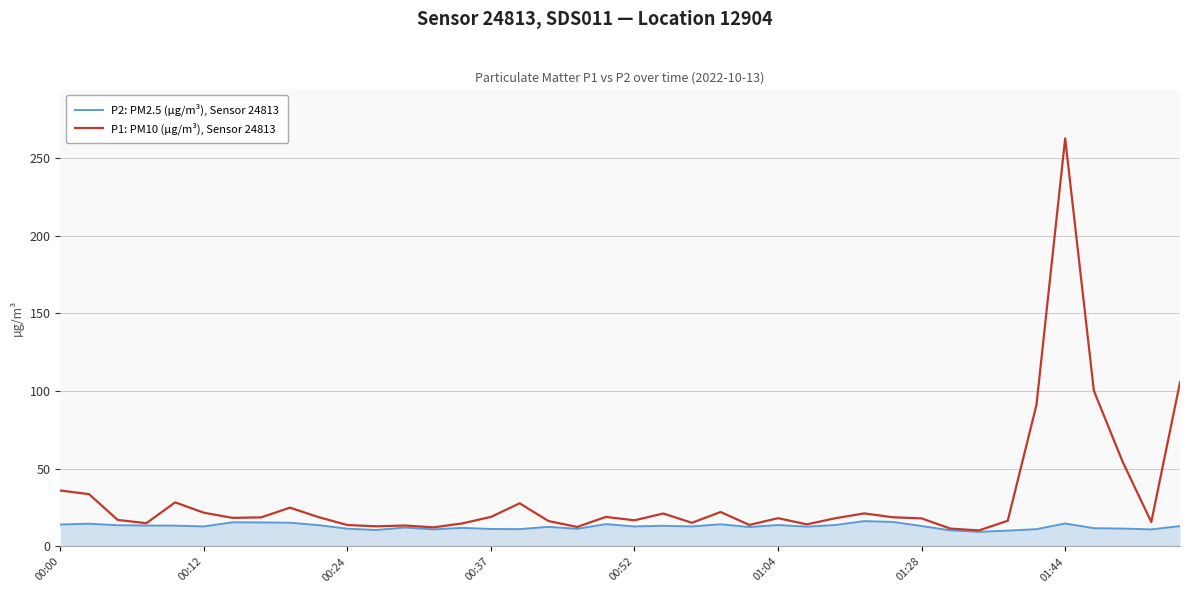

Which series has the largest total across all categories?

P1: PM10 (µg/m³), Sensor 24813